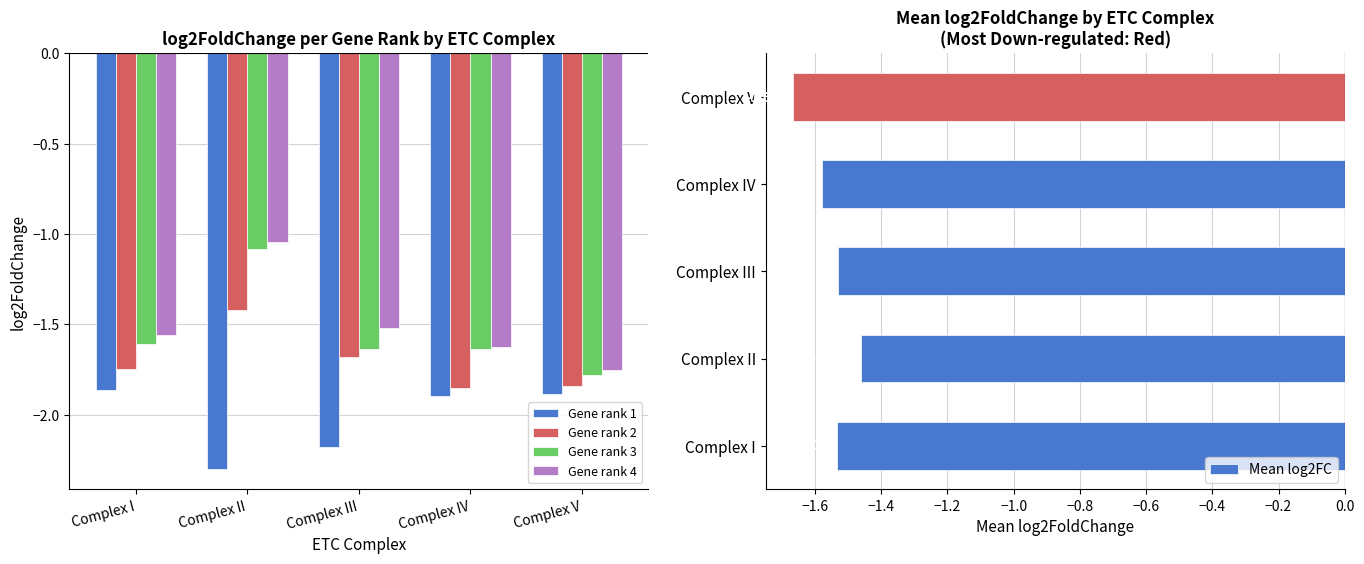

What is the total value across all series at Complex III?

-8.5